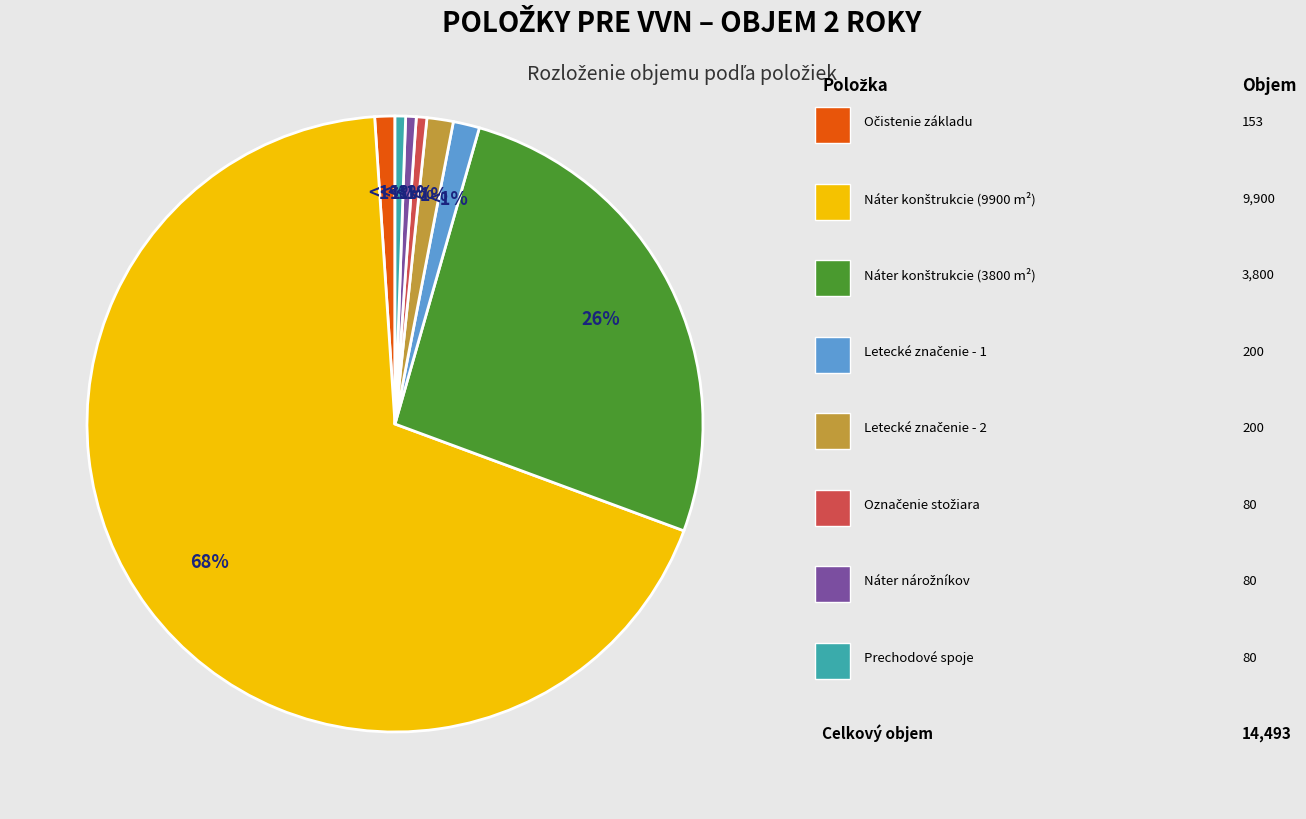

Is there a majority slice in this chart?

Yes